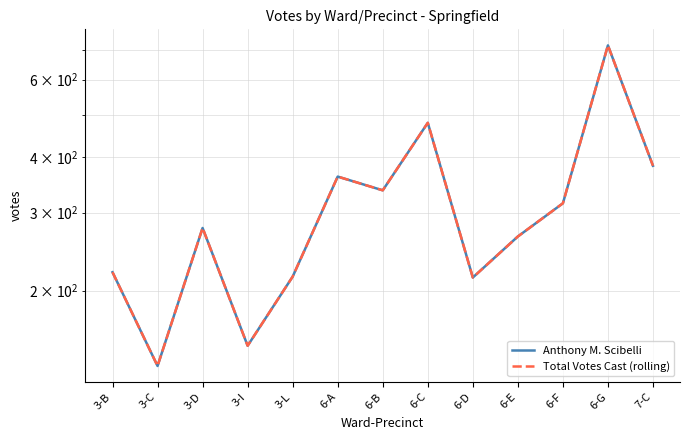

Reading left to right, transcribe all the data shown in this chart.

Anthony M. Scibelli: 3-B=220	3-C=135	3-D=277	3-I=150	3-L=215	6-A=362	6-B=337	6-C=479	6-D=214	6-E=265	6-F=315	6-G=717	7-C=383
Total Votes Cast (rolling): 3-B=220	3-C=135	3-D=277	3-I=150	3-L=215	6-A=362	6-B=337	6-C=479	6-D=214	6-E=265	6-F=315	6-G=717	7-C=383